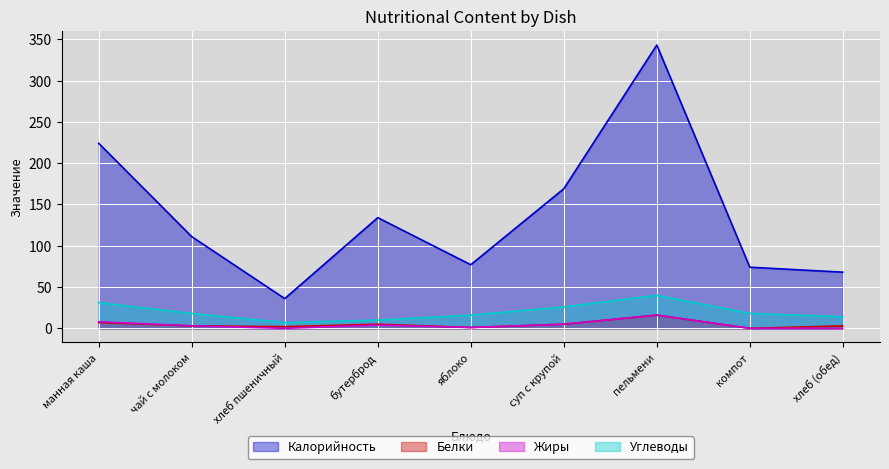

Count the number of categories in the chart.

9